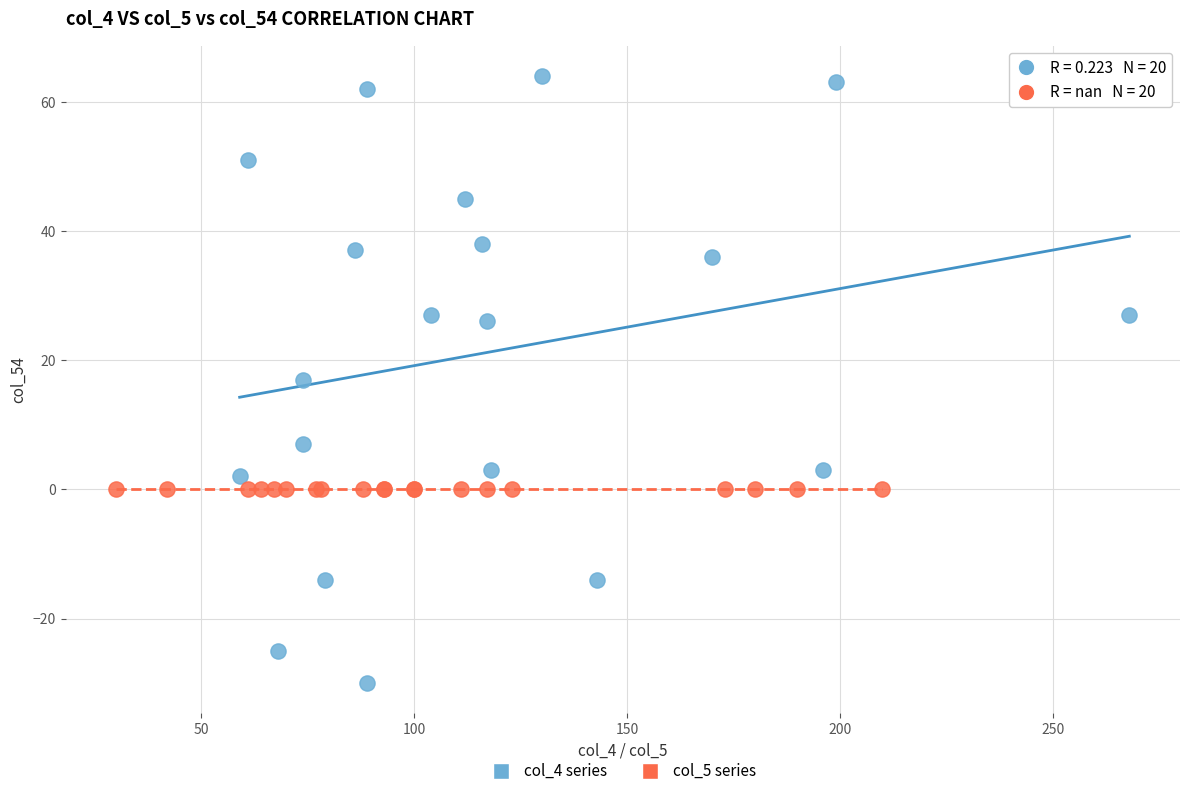

Which series reaches the maximum Y coordinate?

col_4 series